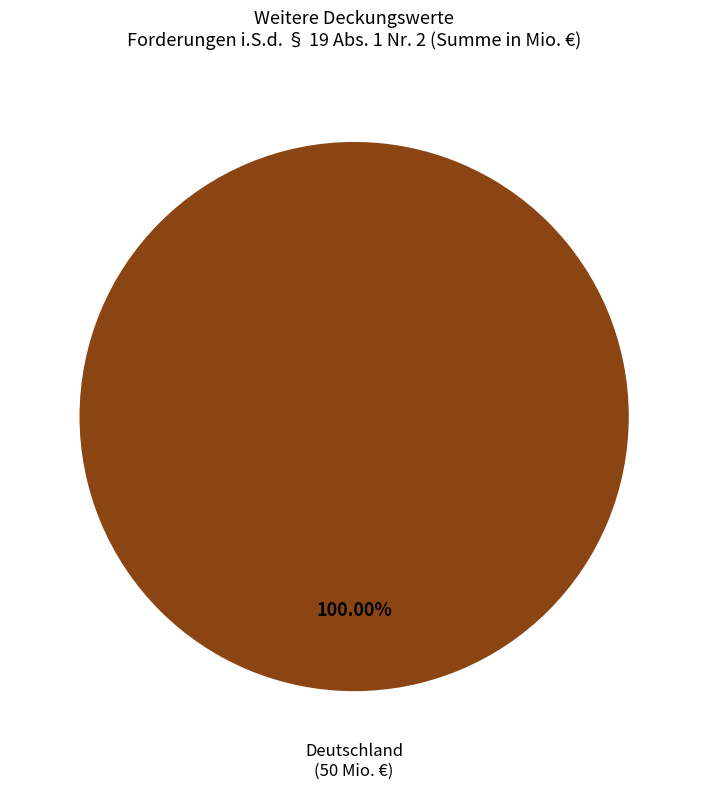

What is the majority slice?

Deutschland